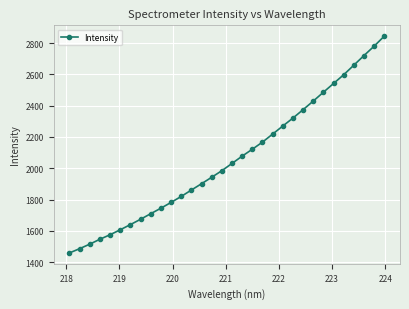

What is the average value?

2058.6